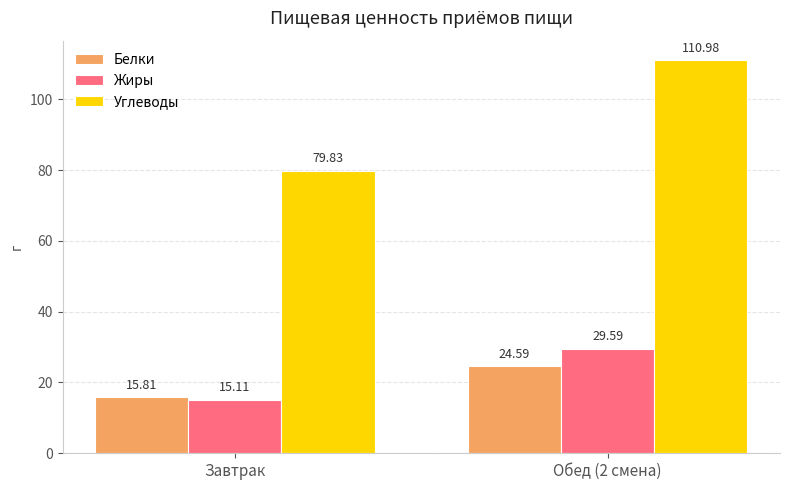

What position from the right is Завтрак?

2